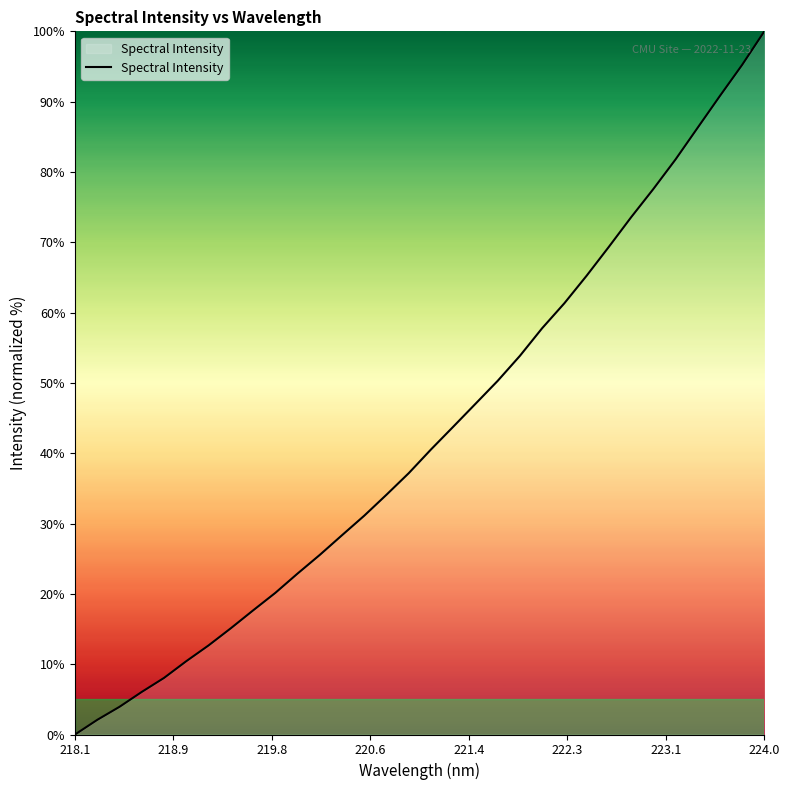

Does the chart display data point markers on the line(s)?

No